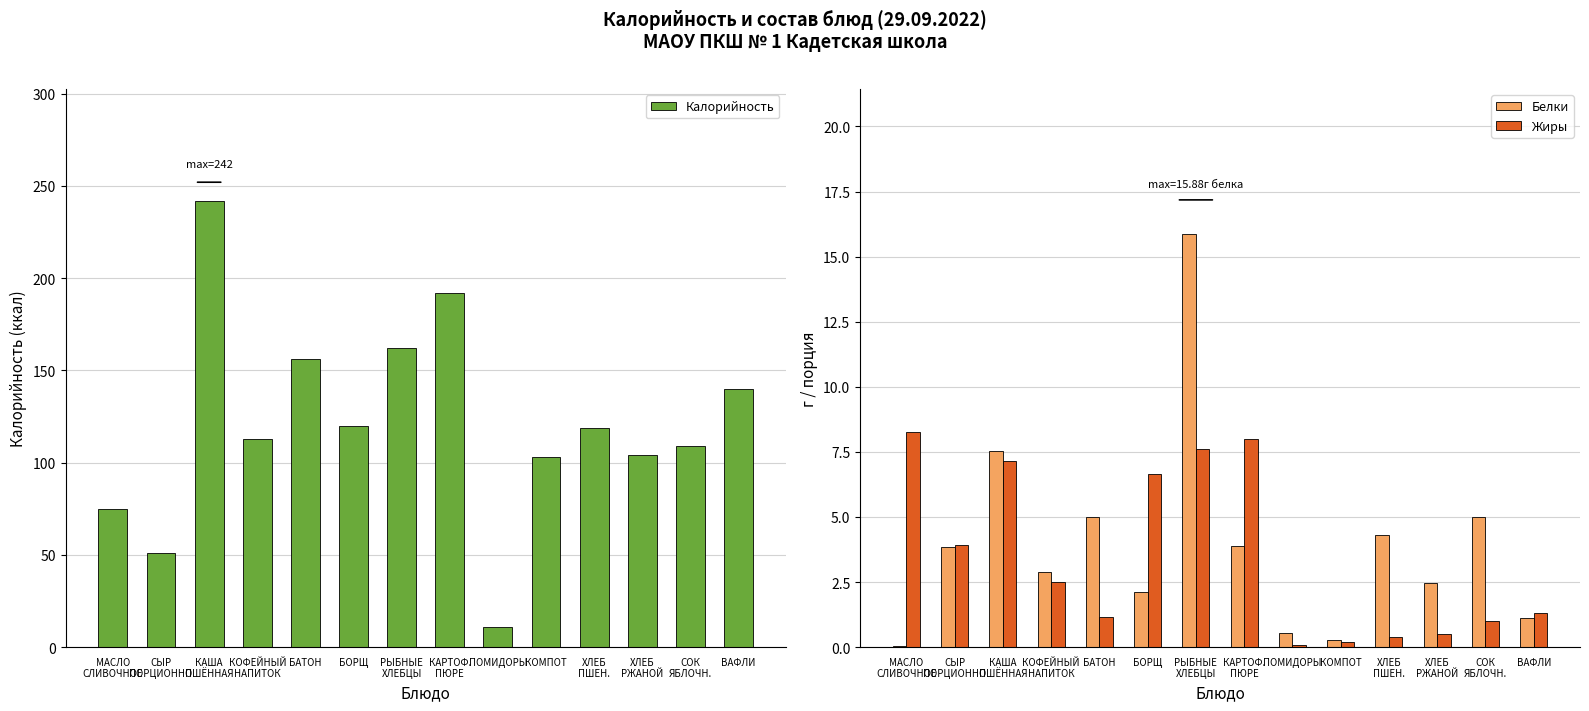

What is the value of the Белки bar at the 1st from the left?

0.1